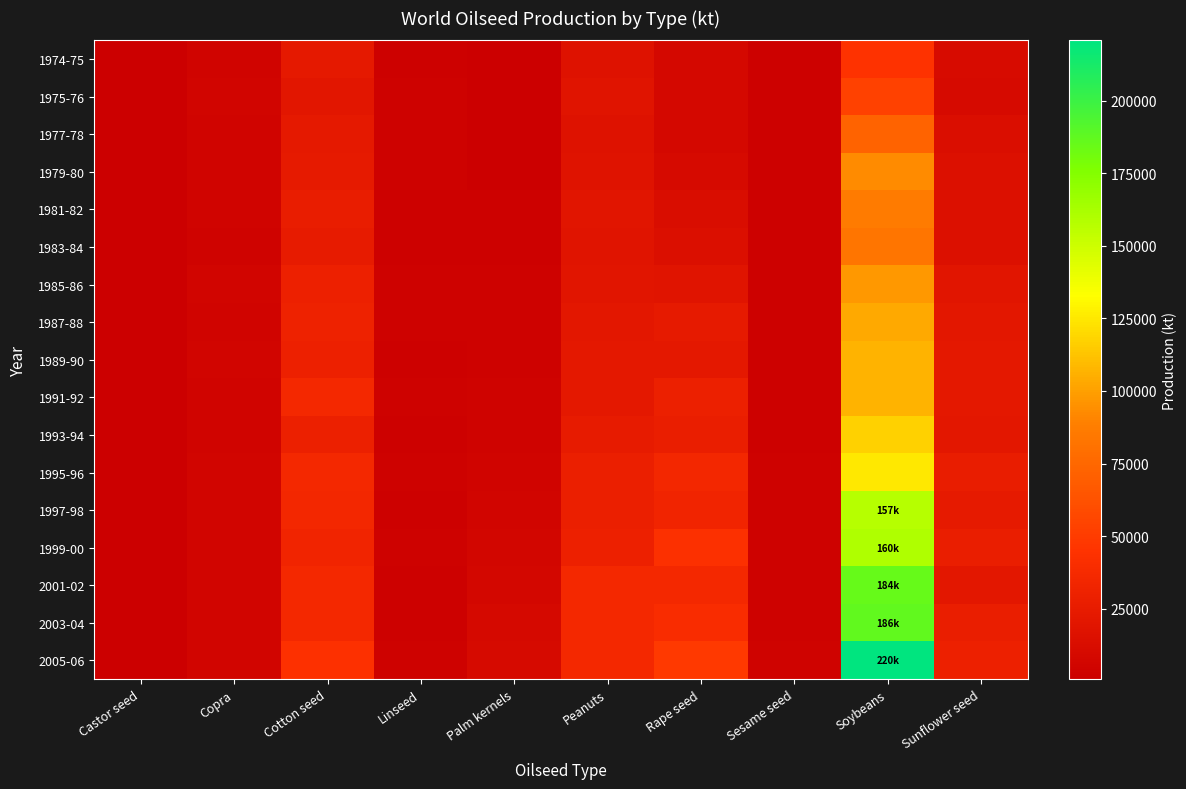

List the series in order of their peak value, highest first.

2005-06, 2003-04, 2001-02, 1999-00, 1997-98, 1995-96, 1993-94, 1991-92, 1989-90, 1987-88, 1985-86, 1979-80, 1981-82, 1983-84, 1977-78, 1975-76, 1974-75